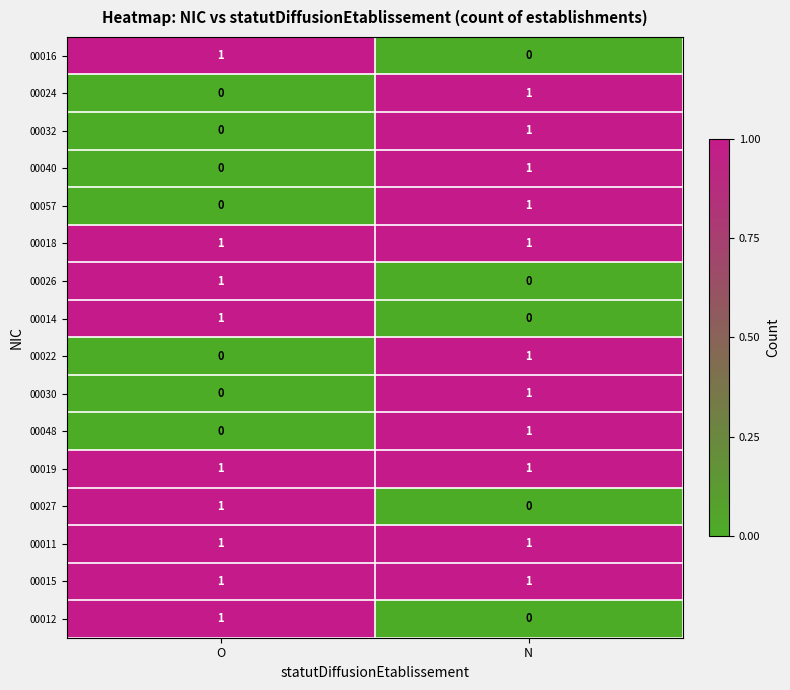

What is the maximum value shown in the chart?

1